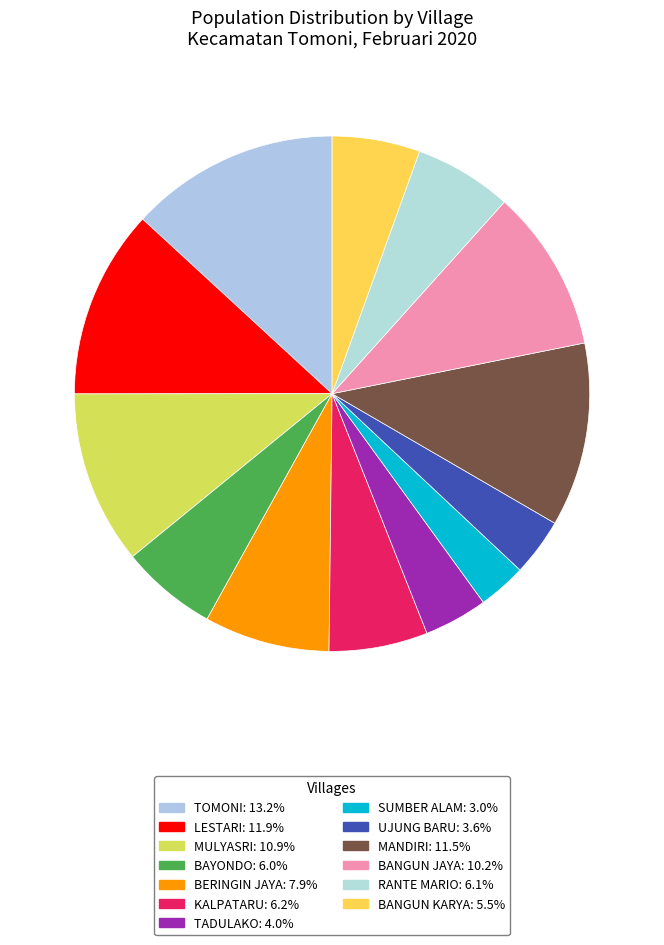

Count the number of slices in the pie.

13